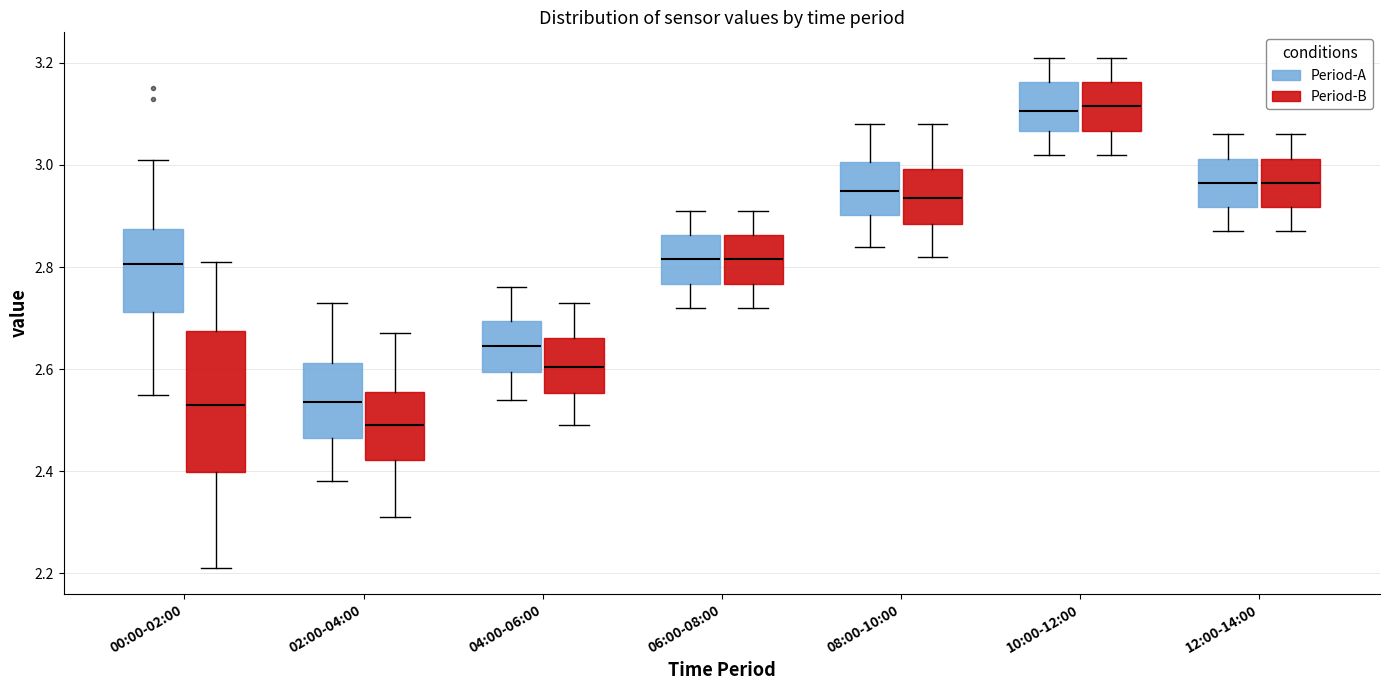

Where does the median line of the box for 12:00-14:00 (Period-A) sit on the y-axis? The values are not printed on the chart, so give them approximately, as read against the axis.

2.96